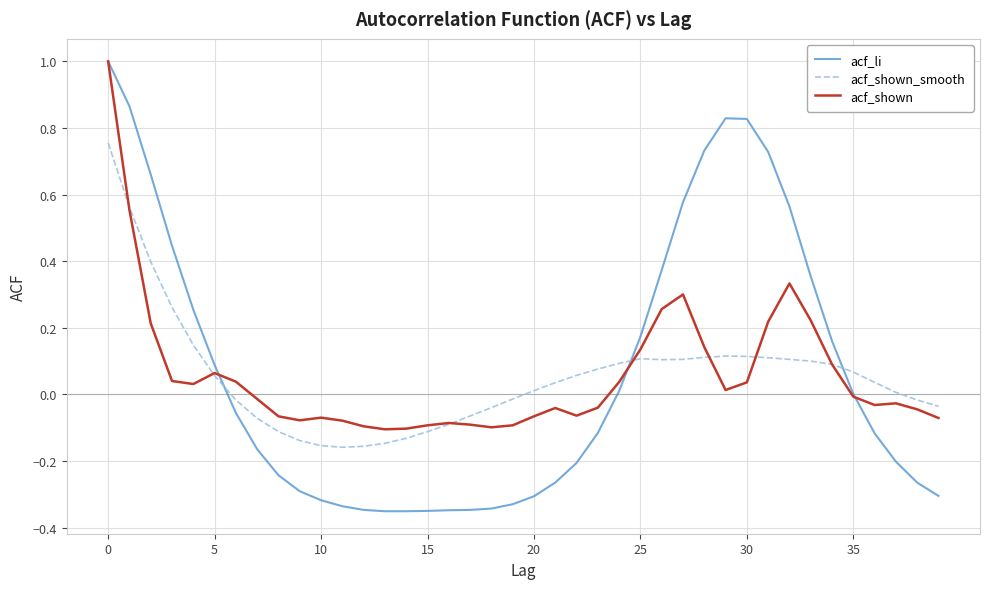

Which series has the widest spread of values?

acf_li